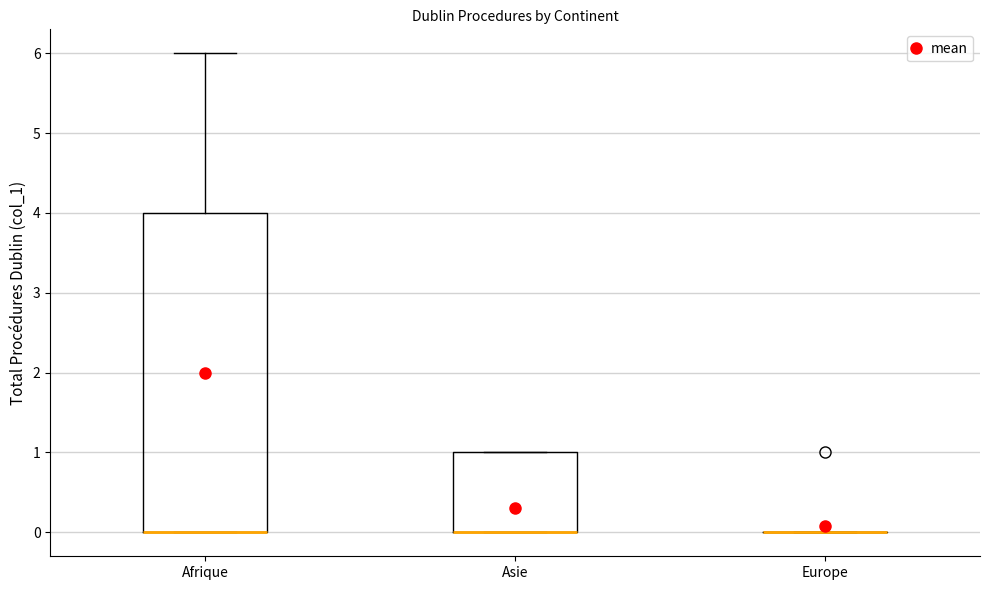

Comparing the boxes themselves (not the whiskers), which one is the tallest?

Afrique